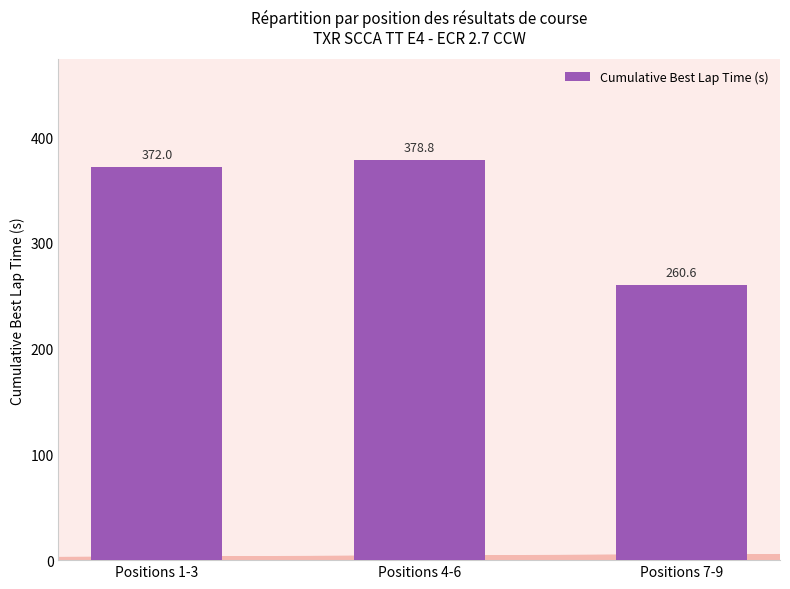

Reading left to right, transcribe all the data shown in this chart.

372.0	378.8	260.6